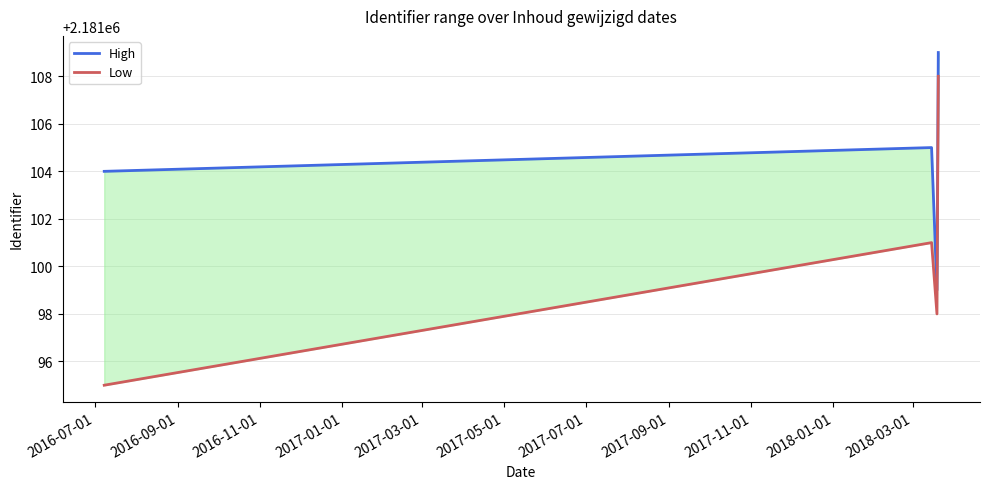

True or false: Low and High cross at least once.

False